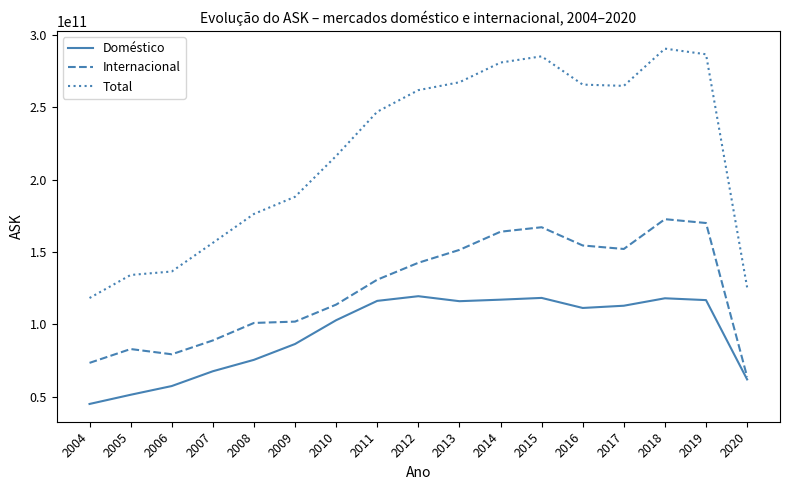

Read the Total value at 2009, to the nearest 10.

188132974270